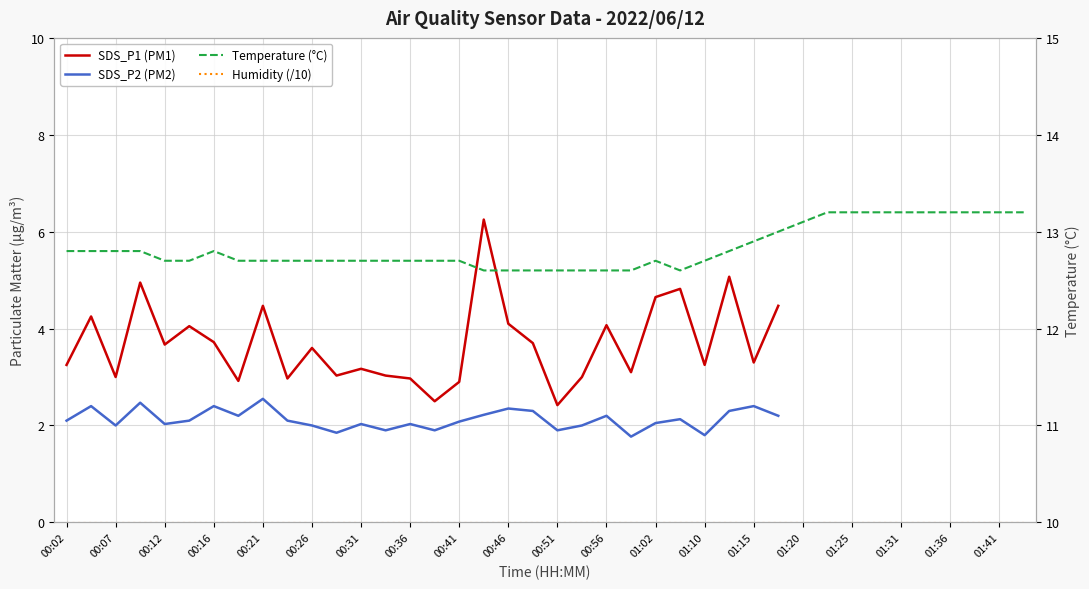

The value of Temperature (°C) at 01:02 is 18.9. True or false?

False